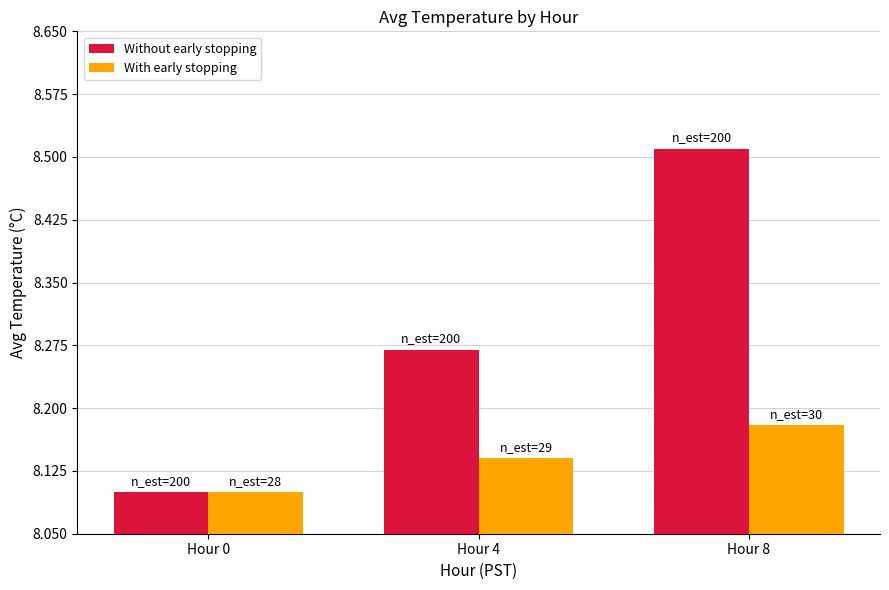

List the series in order of their overall mean, lowest first.

With early stopping, Without early stopping